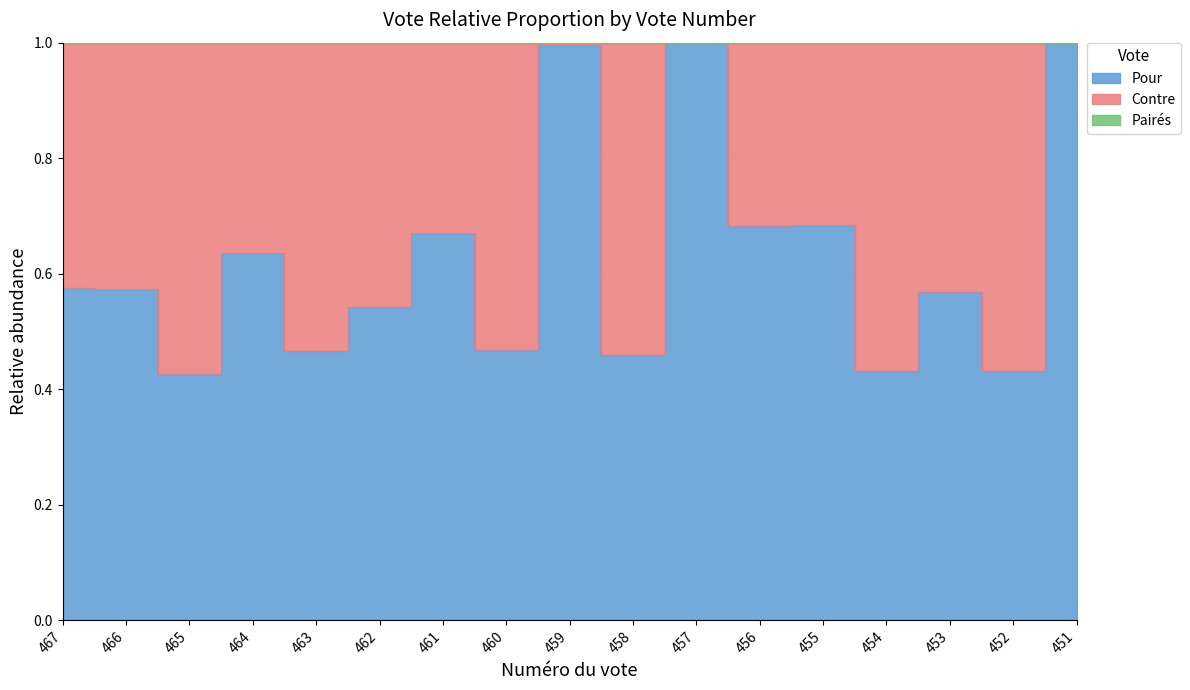

At which label does Pour first exceed 149?

464